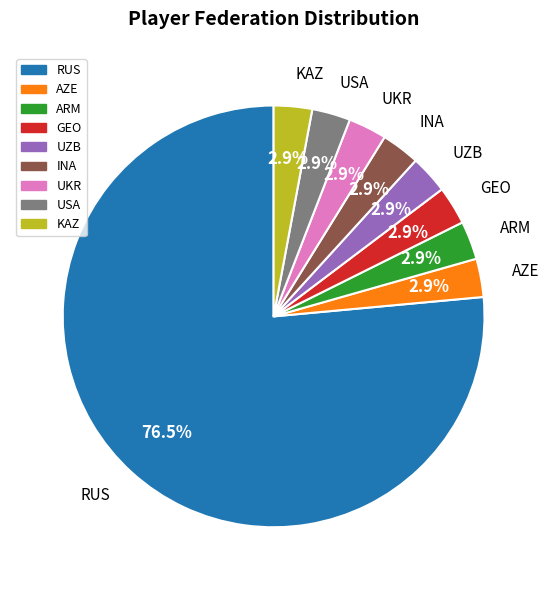

Combined, do INA and ARM account for over 50%?

No